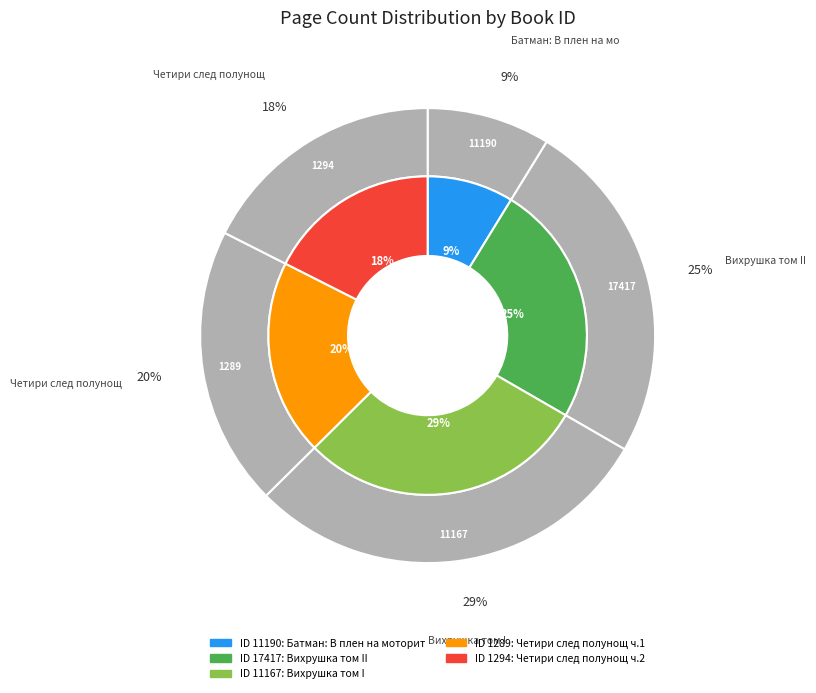

How many slices are in this pie chart?

5